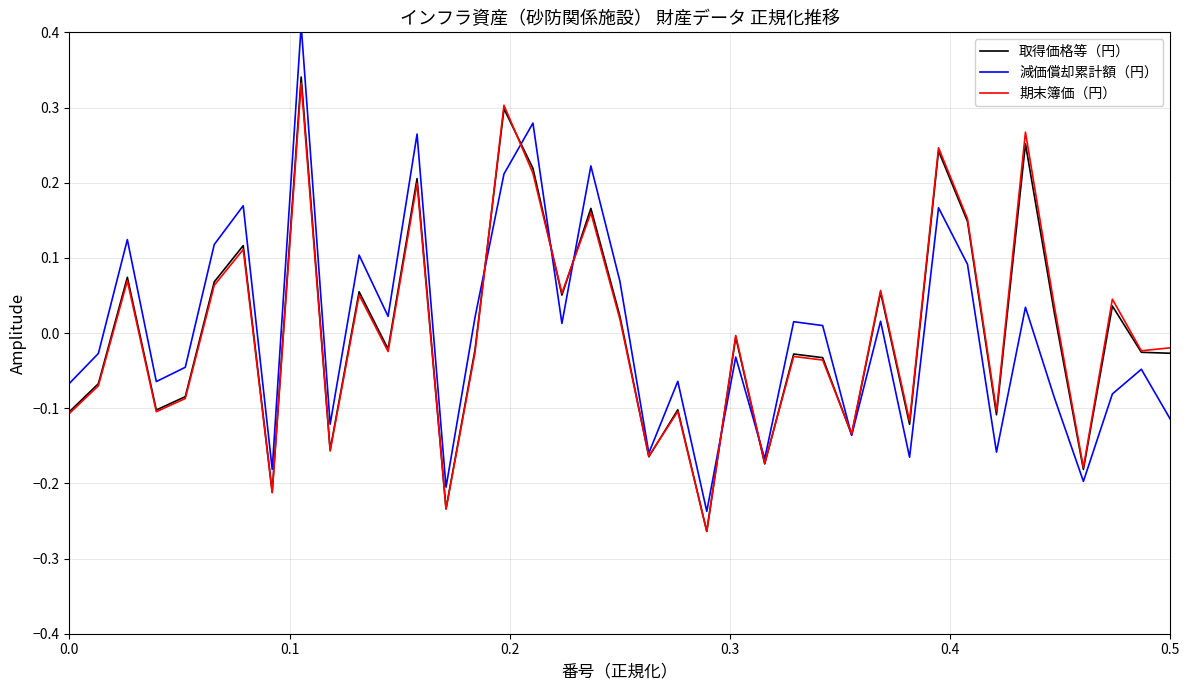

True or false: 取得価格等（円） has a value of 0.0 at 17.

False